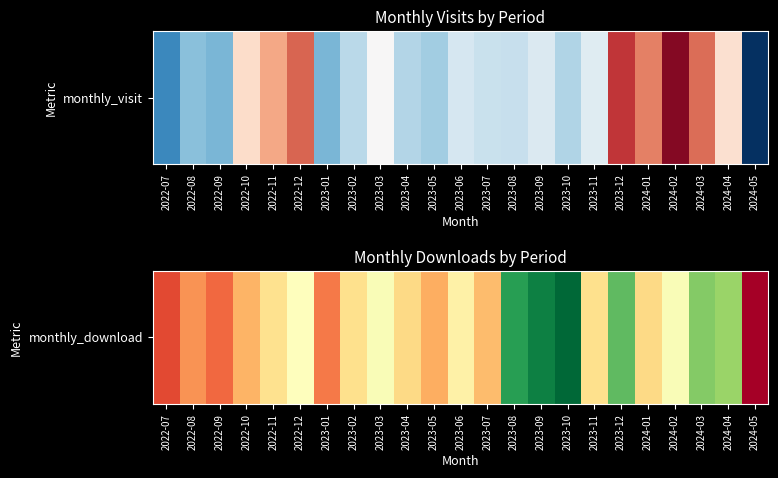

What is the sum of the values at 2023-10 and 2023-12?

311